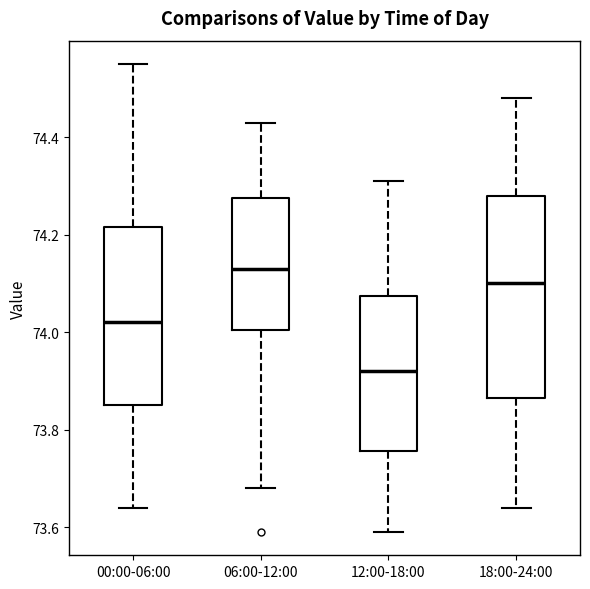

Which box's median line is the highest?

06:00-12:00